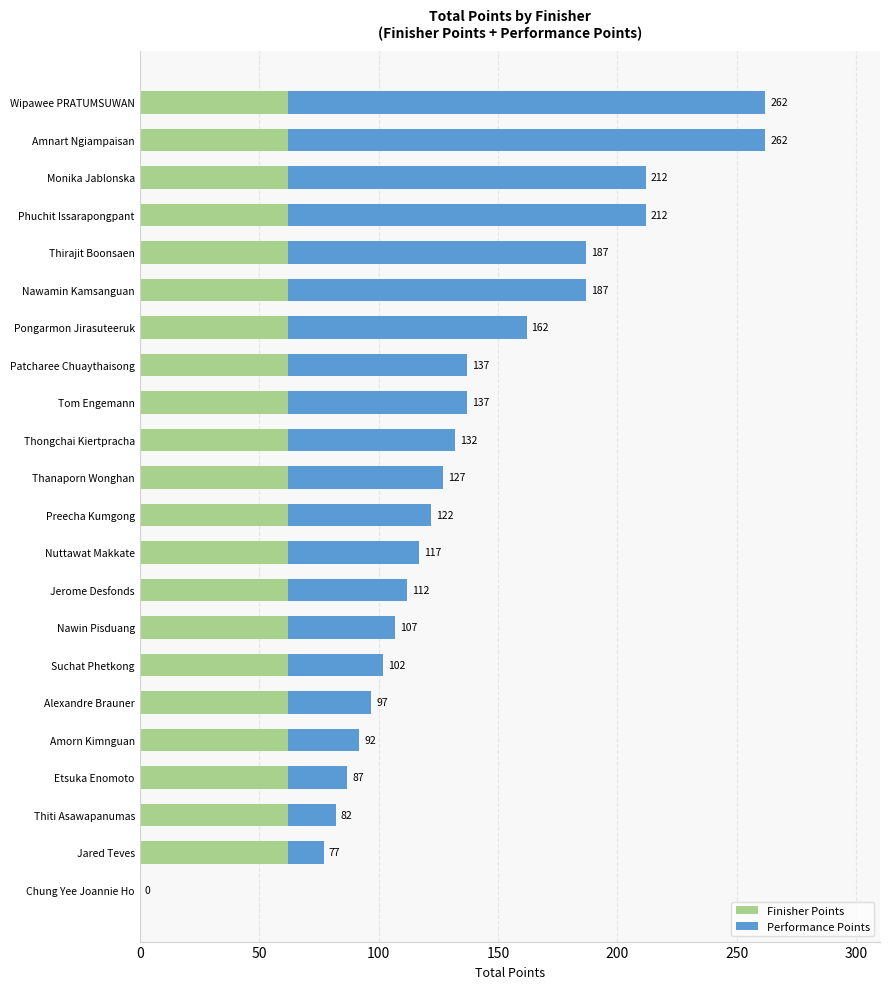

What are all the series names shown in the legend?

Finisher Points, Performance Points